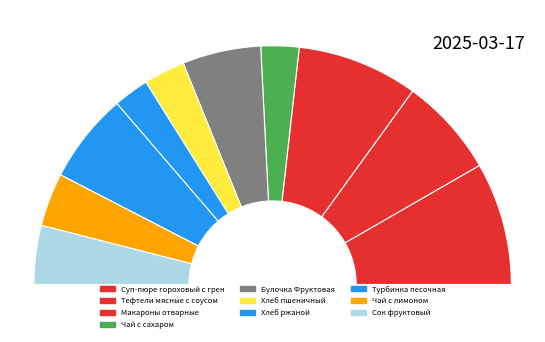

Count the number of slices in the pie.

10